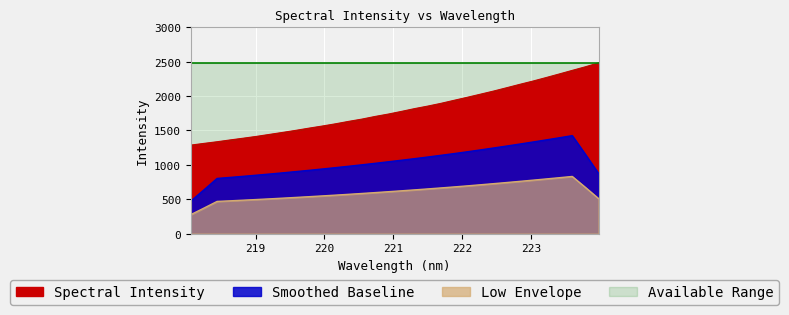

The value at 223.408 is 2321.6. True or false?

True